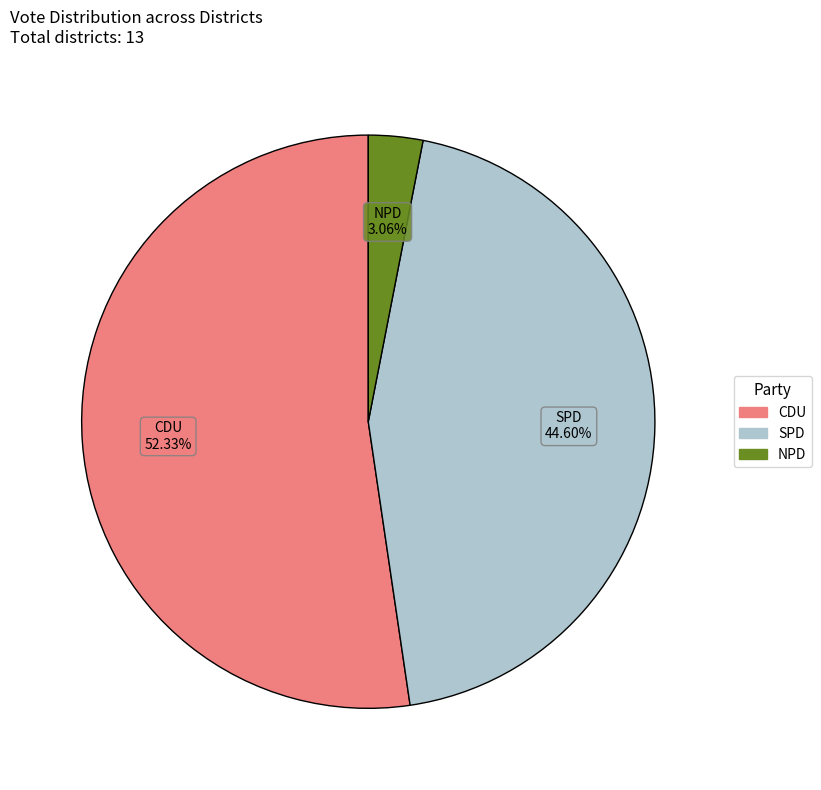

Is there any slice that represents more than half of the pie?

Yes